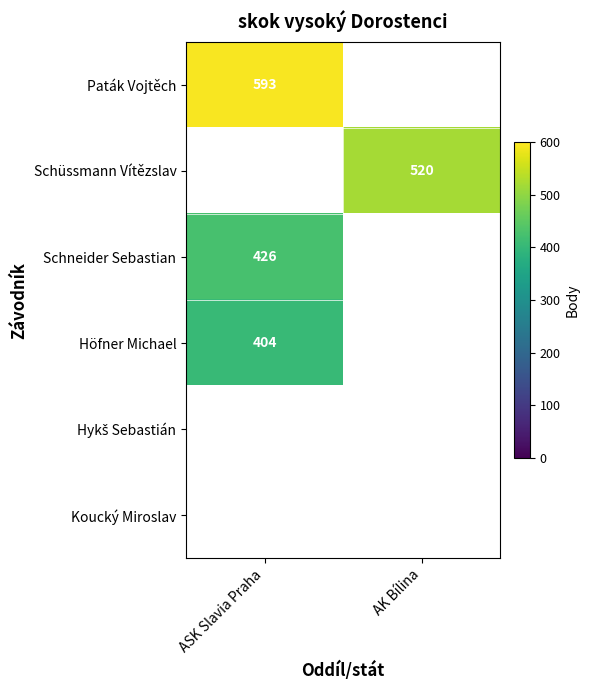

The Höfner Michael series shows 404 at ASK Slavia Praha. True or false?

True